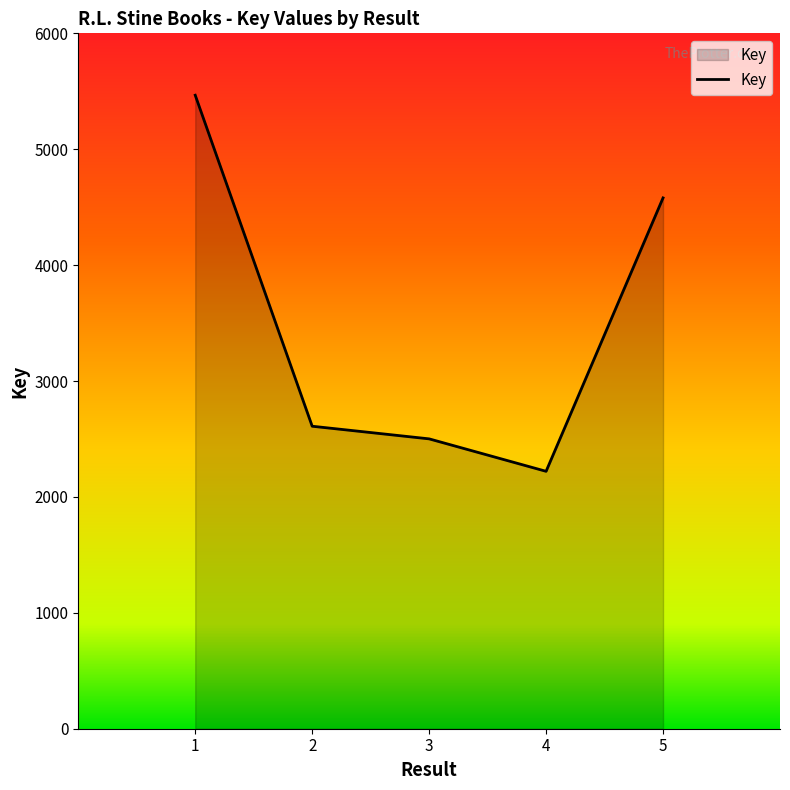

Does the chart have visible grid lines?

No